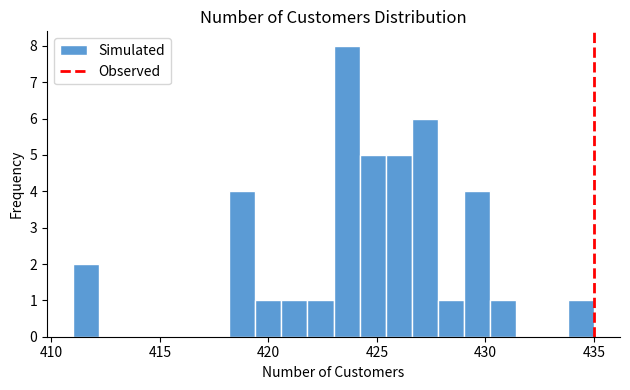

Around what value on the x-axis is the tallest bar? Give the approximate position of its centre, as read against the axis.

423.5